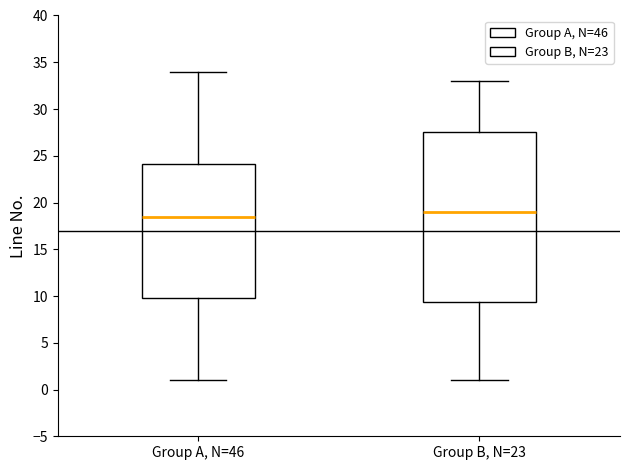

Where does the upper whisker of the box for Group A, N=46 end on the y-axis? The values are not printed on the chart, so give them approximately, as read against the axis.

34.0